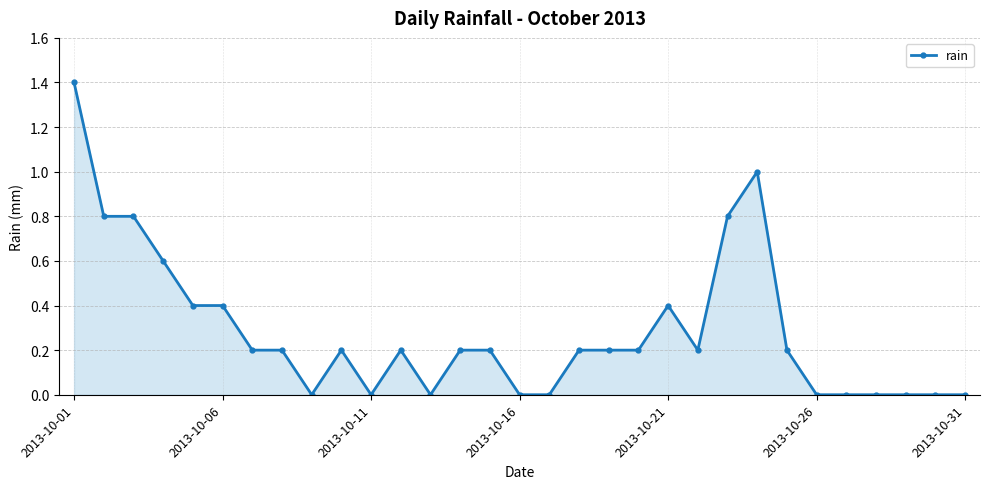

What is the greatest value displayed?

1.4